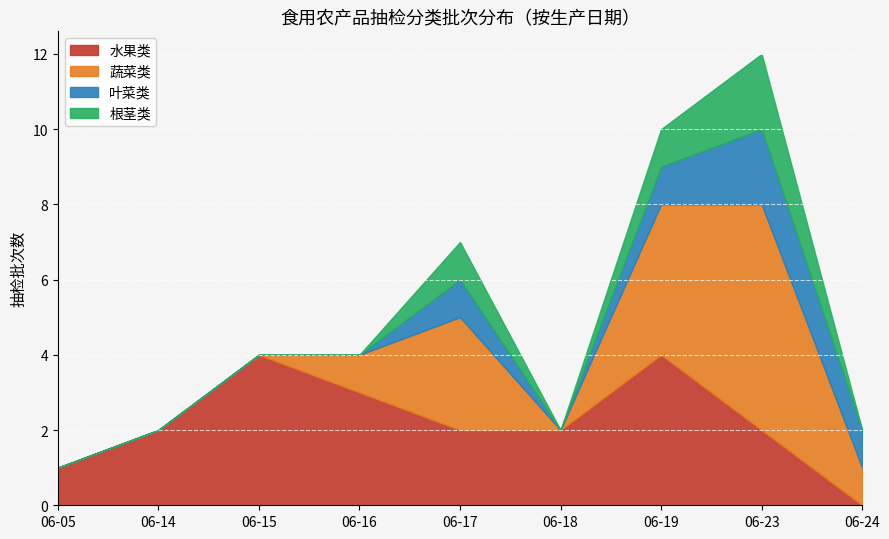

At which label does 水果类 reach its minimum?

06-24